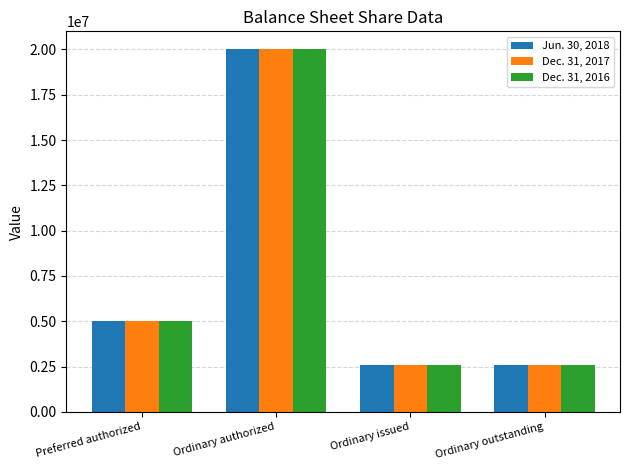

Reading left to right, list all the values displayed in this chart.

Jun. 30, 2018: Preferred authorized=5000000	Ordinary authorized=20000000	Ordinary issued=2576415	Ordinary outstanding=2576415
Dec. 31, 2017: Preferred authorized=5000000	Ordinary authorized=20000000	Ordinary issued=2576415	Ordinary outstanding=2576415
Dec. 31, 2016: Preferred authorized=5000000	Ordinary authorized=20000000	Ordinary issued=2576415	Ordinary outstanding=2576415